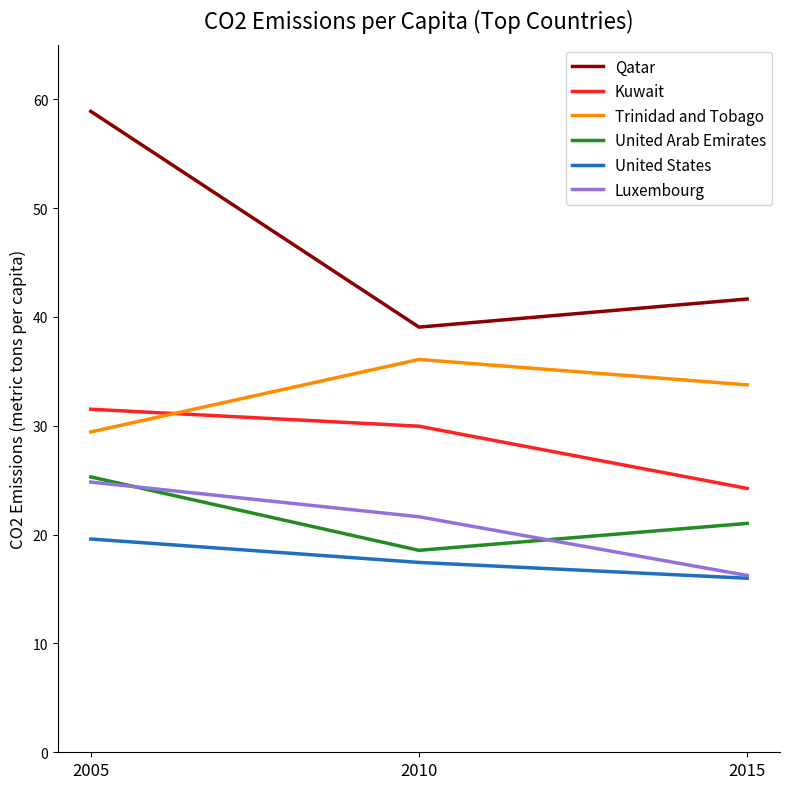

Is it true that Luxembourg equals 16.2 at 2015?

True